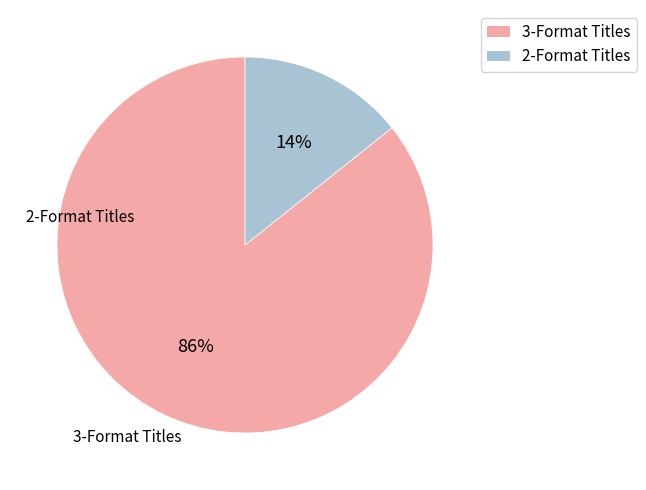

What percentage is the 3-Format Titles slice, to the nearest percent?

86%